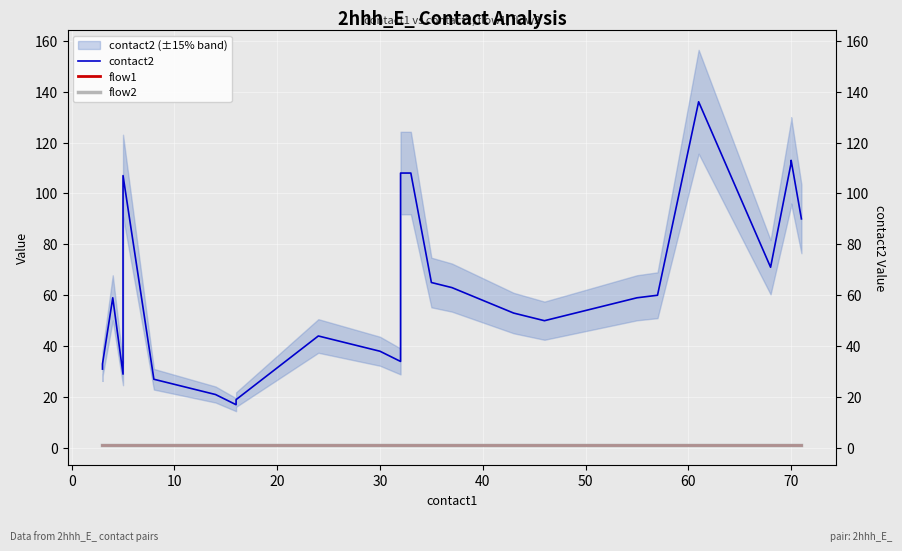

Which series has the largest total across all categories?

contact2